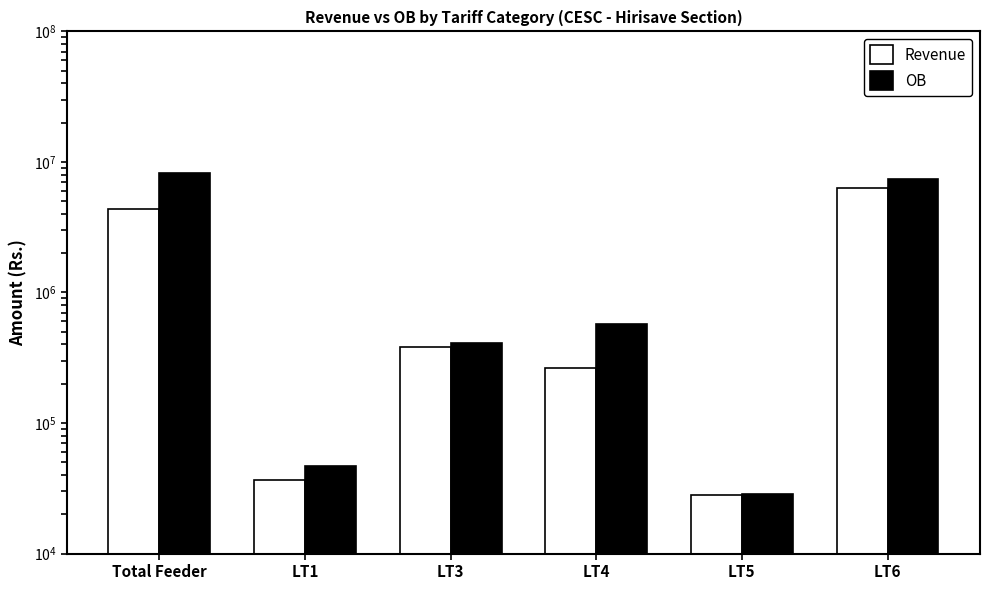

At how many categories does at least one series exceed 8077142?

1